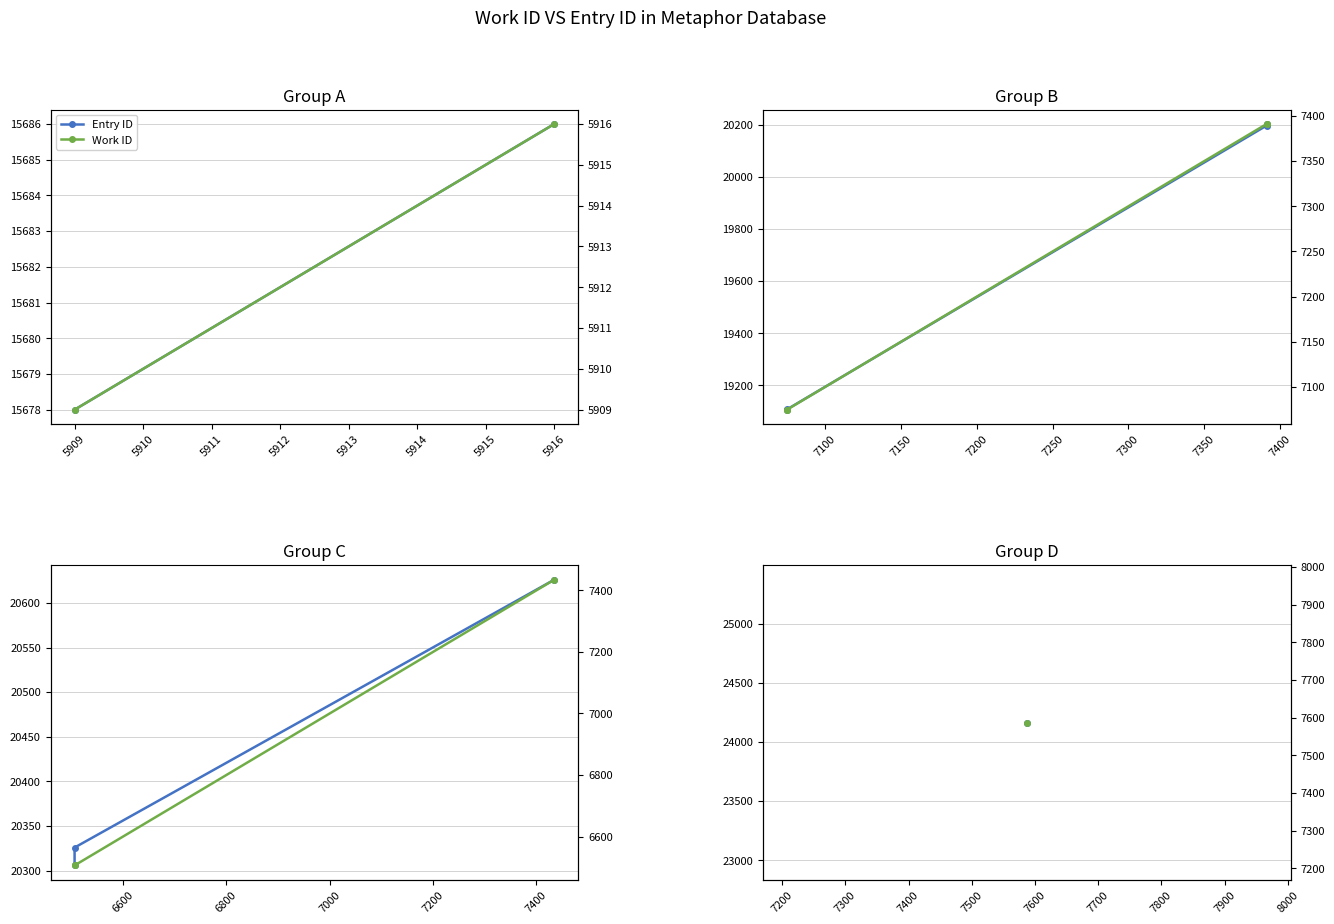

Does the chart display data point markers on the line(s)?

Yes